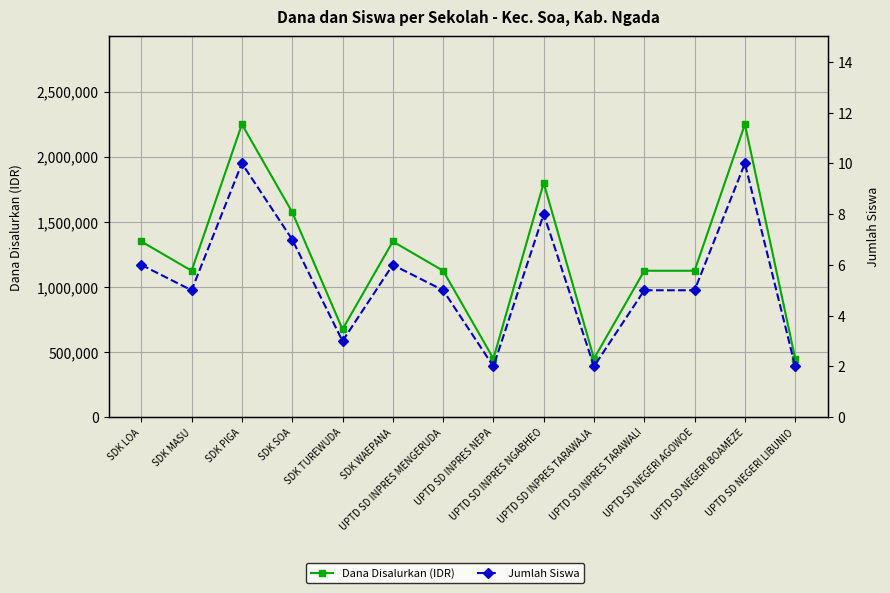

What is the sum of the Jumlah Siswa values at SDK PIGA and UPTD SD INPRES NEPA?

12